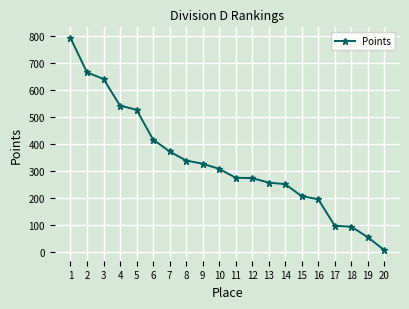

What is the value of the 11th point from the left?

275.0